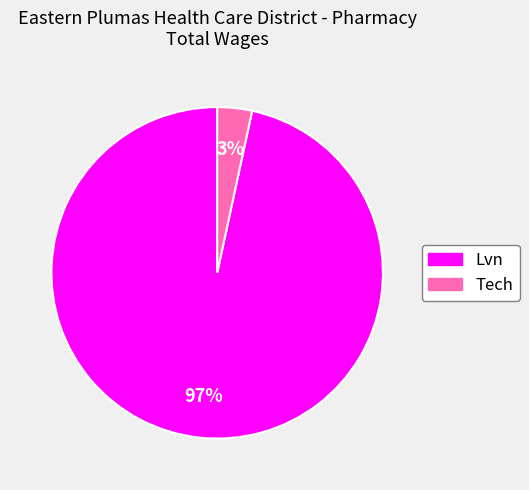

Which category has the biggest portion of the pie?

Lvn